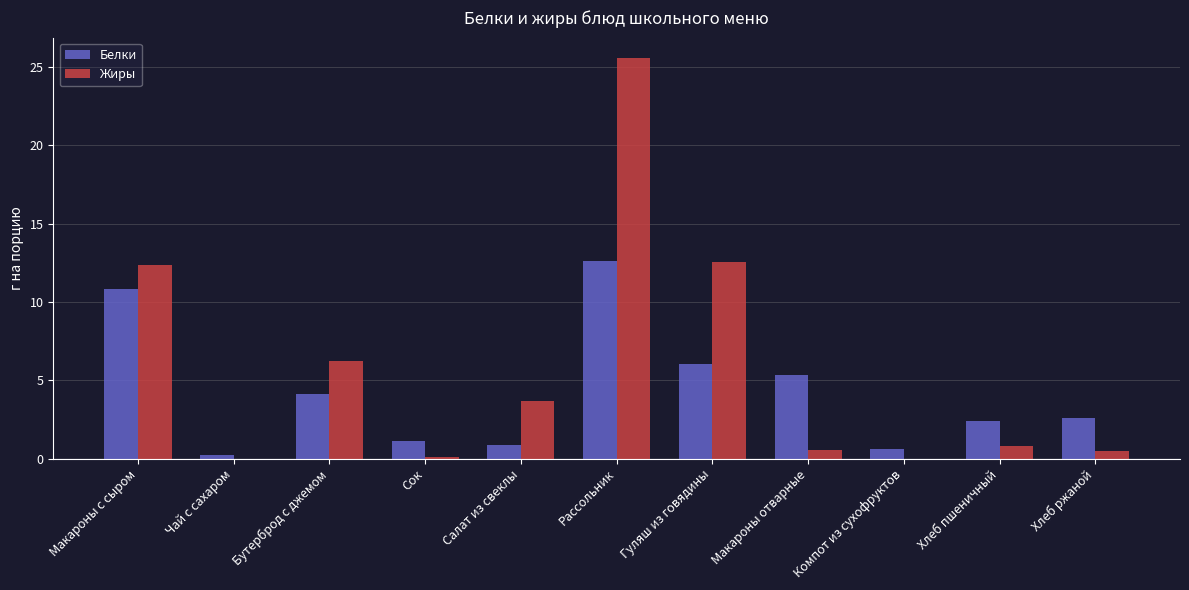

Are the bars grouped side by side (vs. stacked)?

Yes